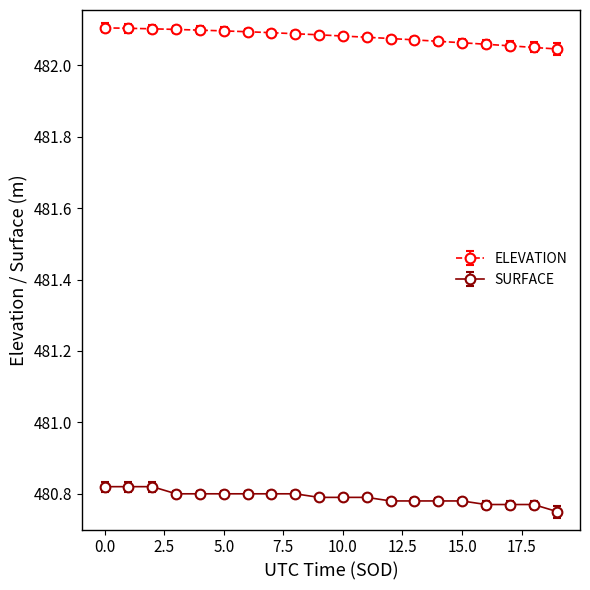

What is the sum of all ELEVATION values?

9641.6